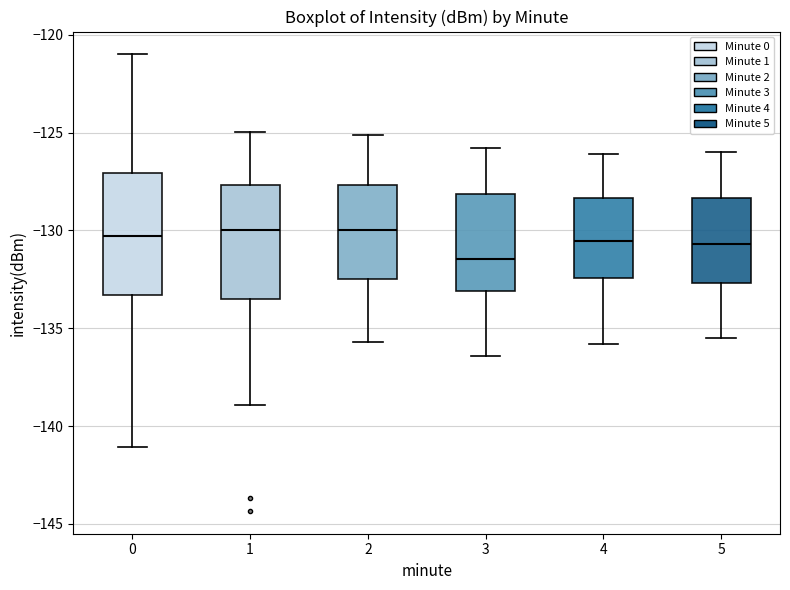

Where does the median line of the box at x = 1 sit on the y-axis? The values are not printed on the chart, so give them approximately, as read against the axis.

-130.0